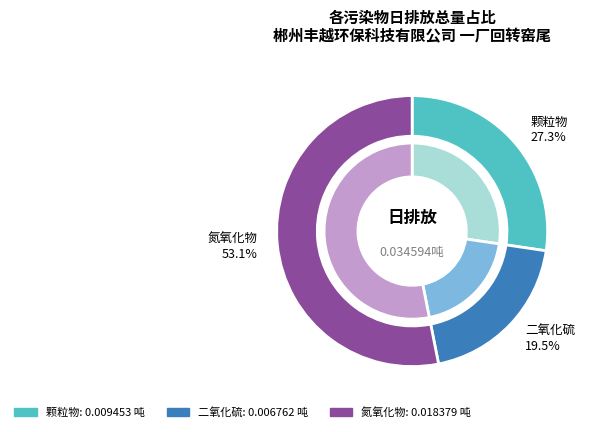

The 颗粒物 slice represents 40% of the pie. True or false?

False